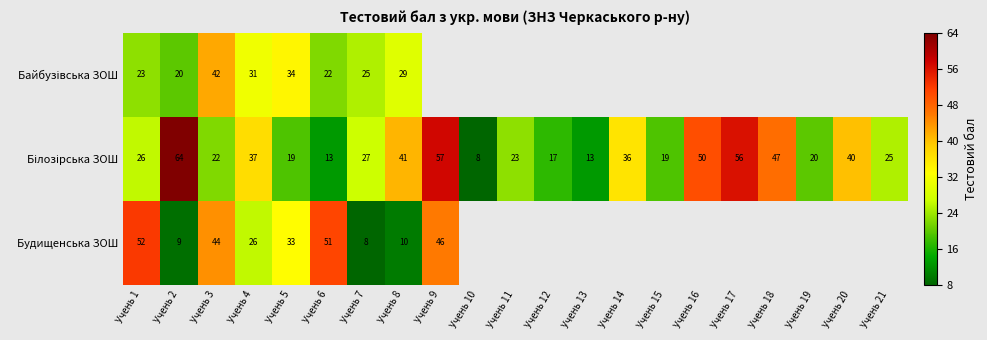

What is the spread (max minus min) of values at Учень 8?

31